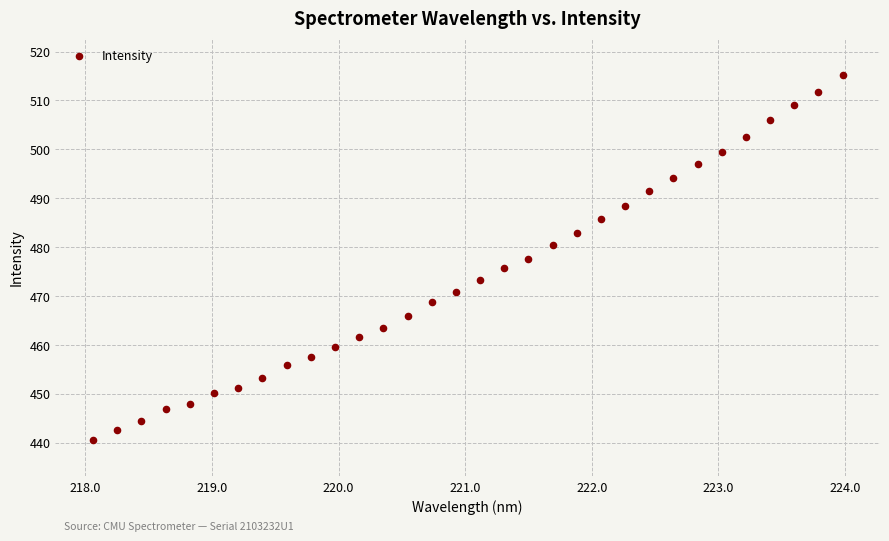

What is the range of Y values (max minus min)?

74.7